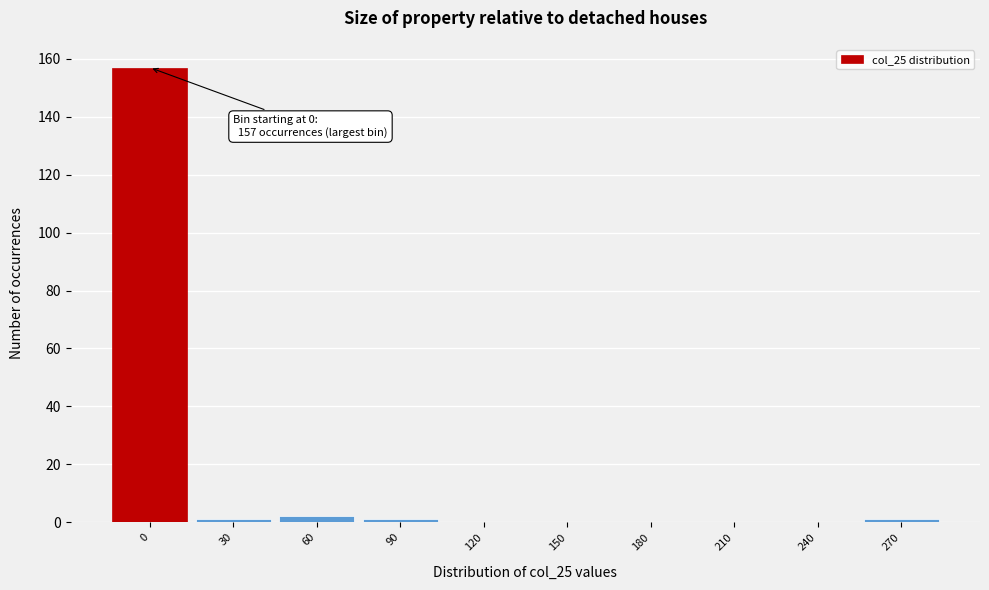

Reading right to left, list all the values displayed in this chart.

270=1	240=0	210=0	180=0	150=0	120=0	90=1	60=2	30=1	0=157